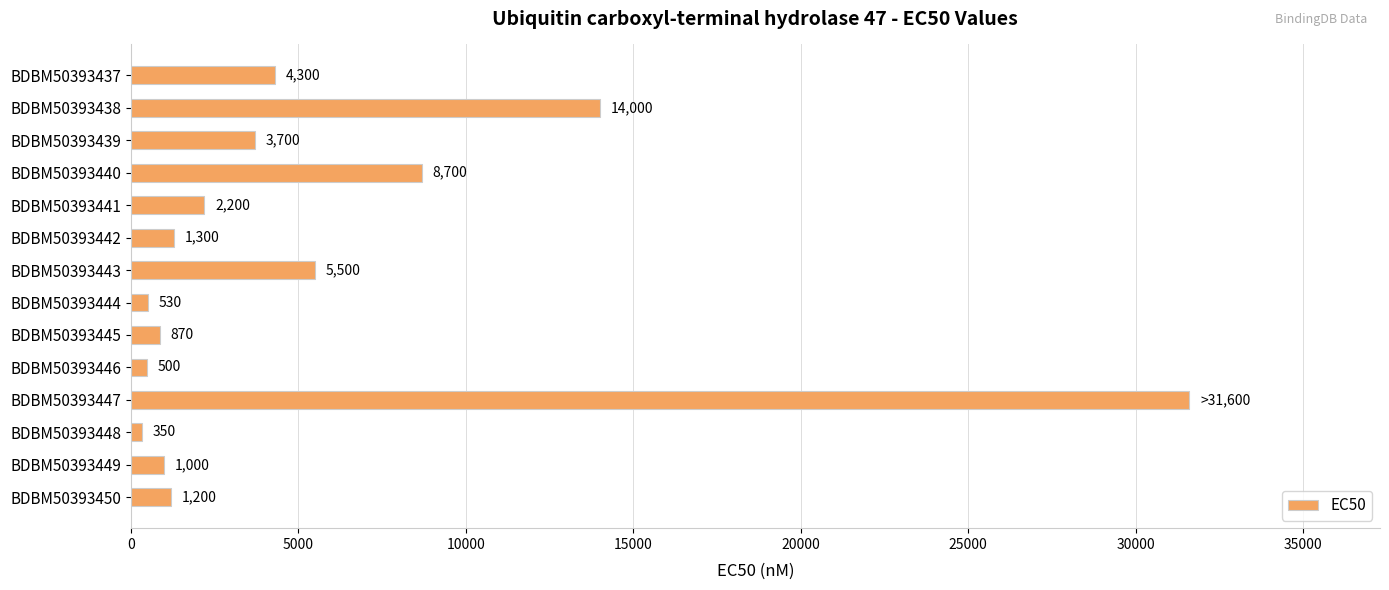

Which label corresponds to the largest value in the chart?

BDBM50393447